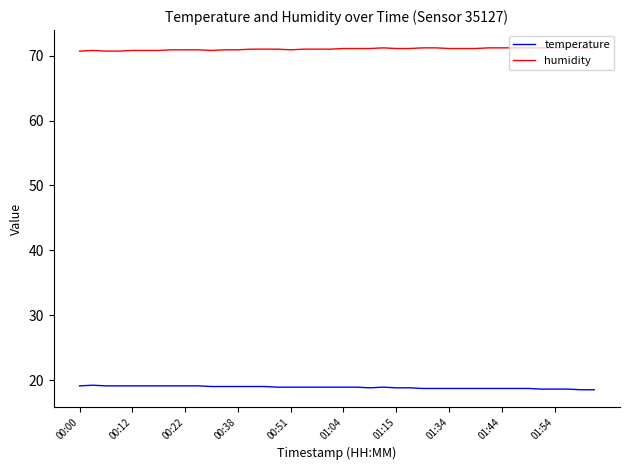

List the series in order of their overall mean, highest first.

humidity, temperature